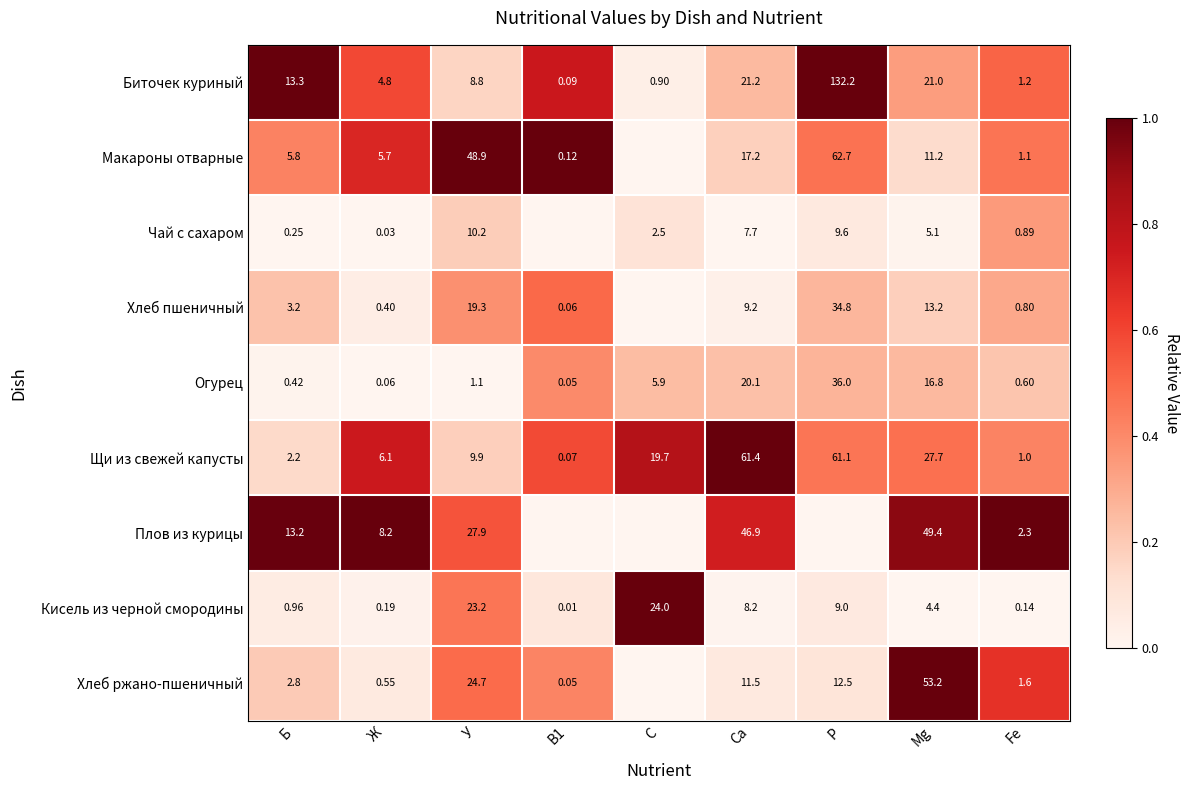

At which label does Кисель из черной смородины reach its peak?

С